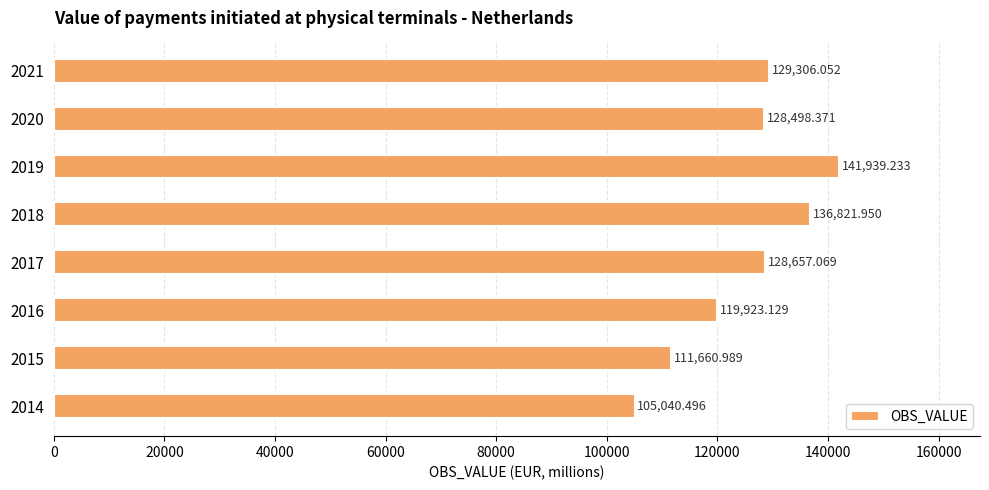

How many bars are there in total?

8